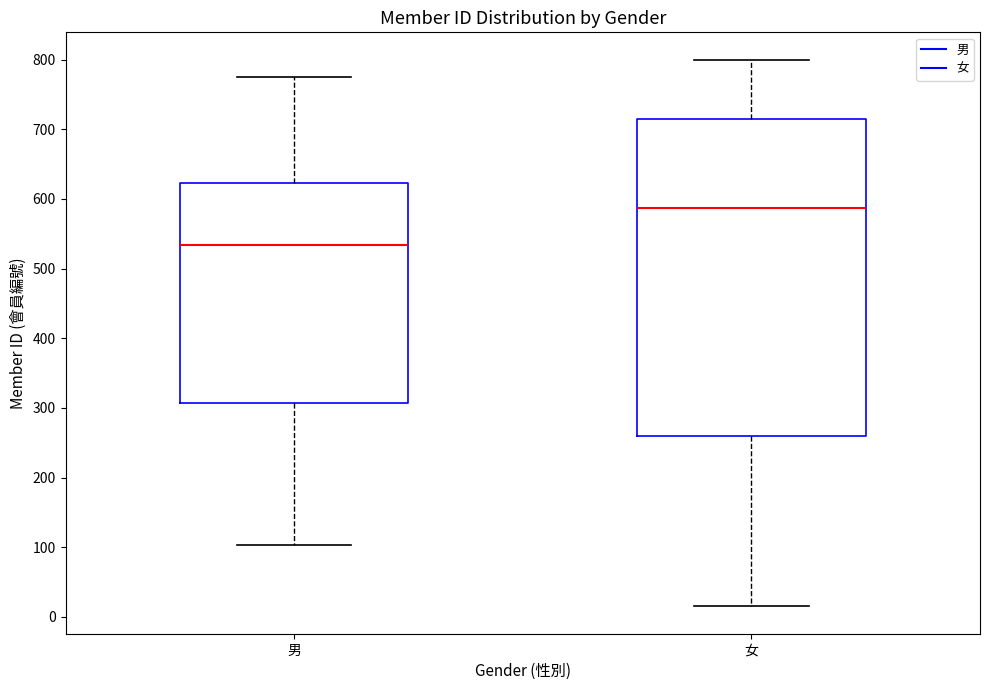

Which box is the tallest, from its lower edge to its upper edge?

女